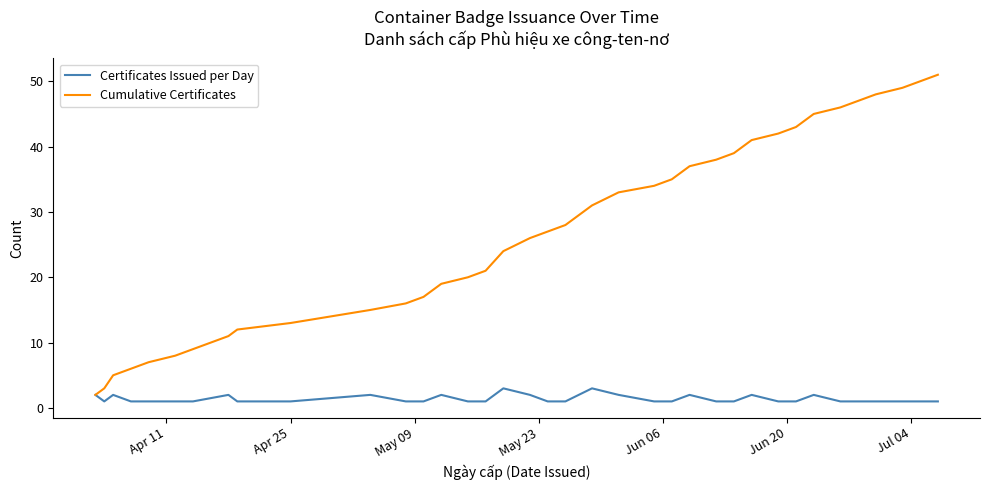

Rank the series by their maximum value, from lowest to highest.

Certificates Issued per Day, Cumulative Certificates